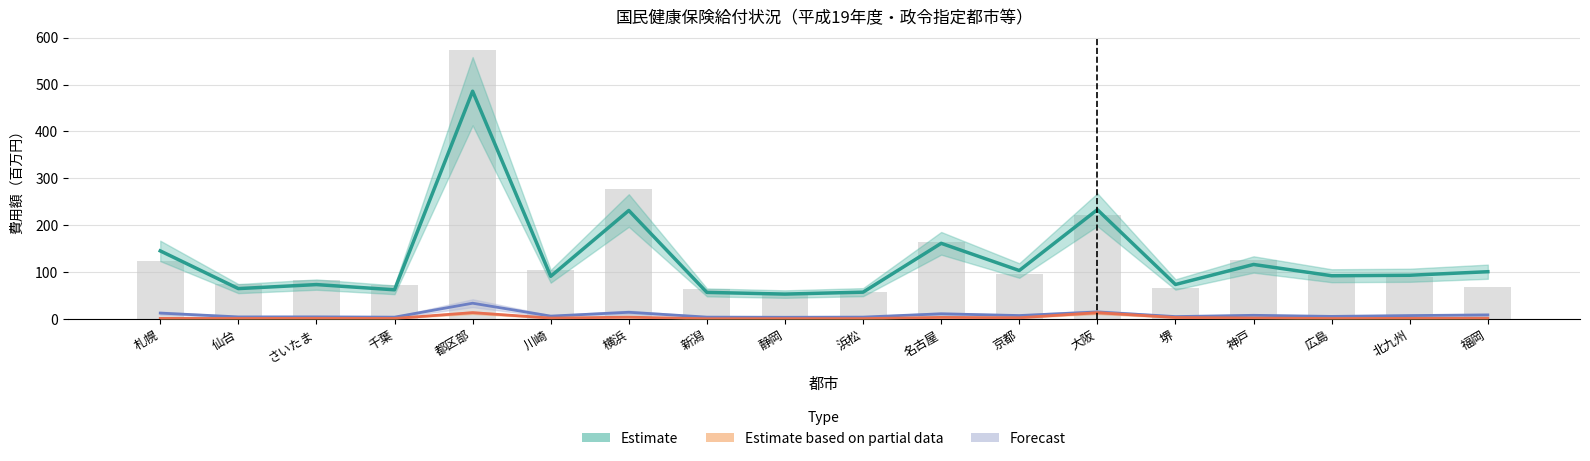

What is the difference between the Estimate values at 京都 and 堺?

29.8